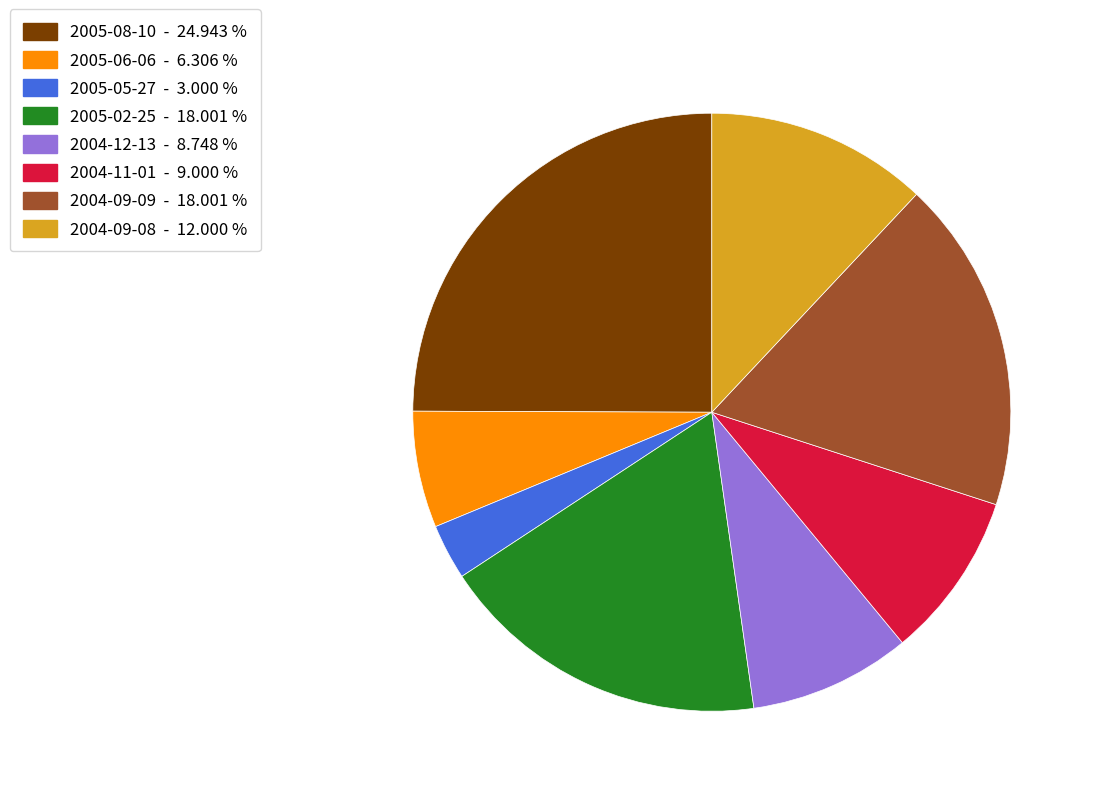

Which category has the biggest portion of the pie?

2005-08-10